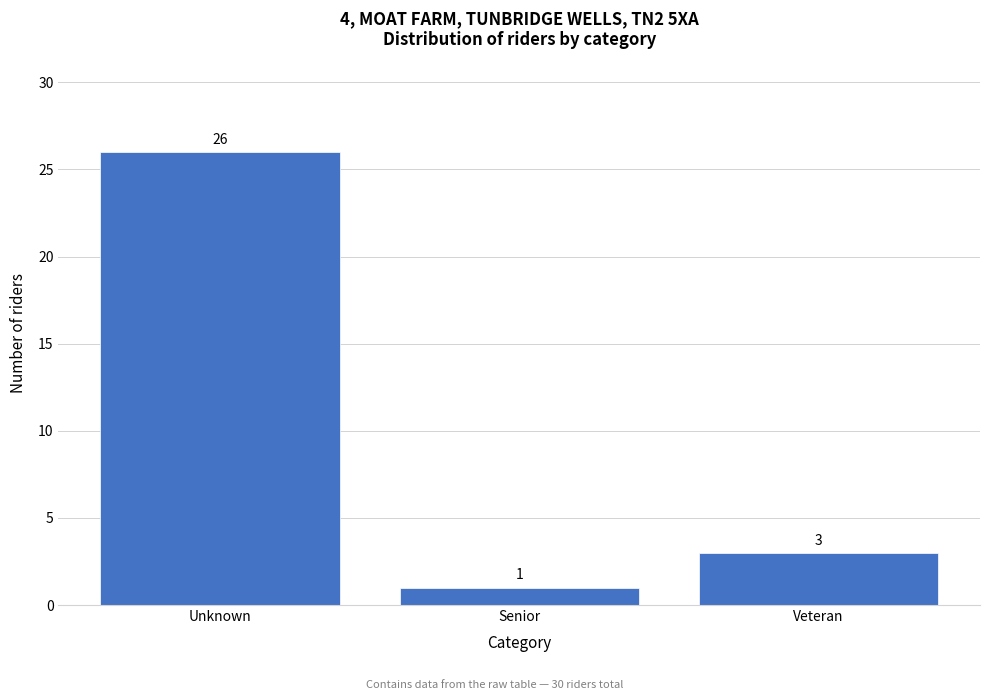

Reading left to right, transcribe all the data shown in this chart.

26	1	3